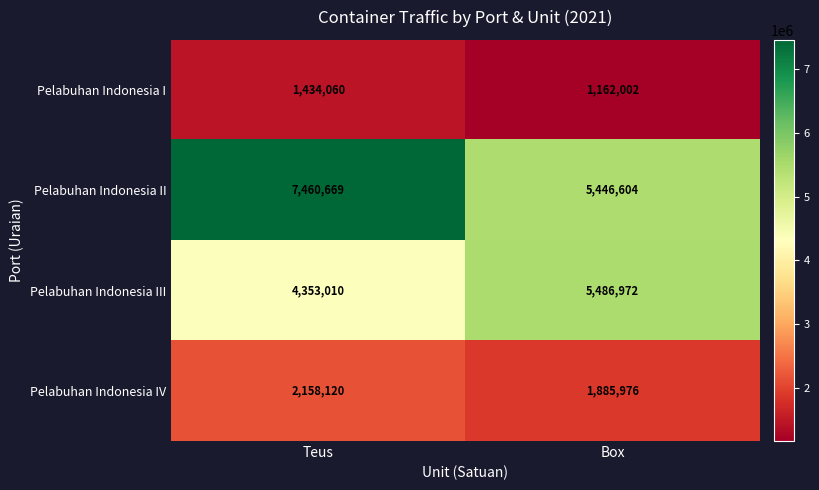

What is the average value of the Pelabuhan Indonesia III series?

4919991